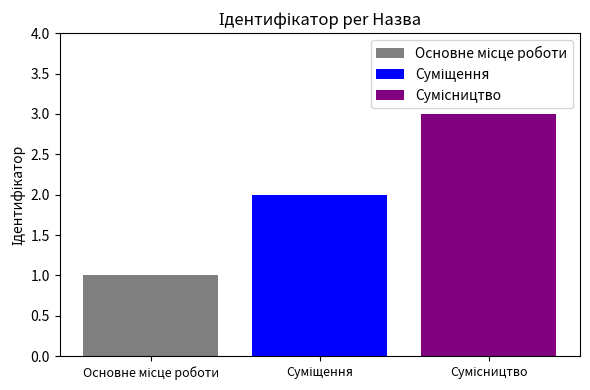

What is the maximum value shown in the chart?

3